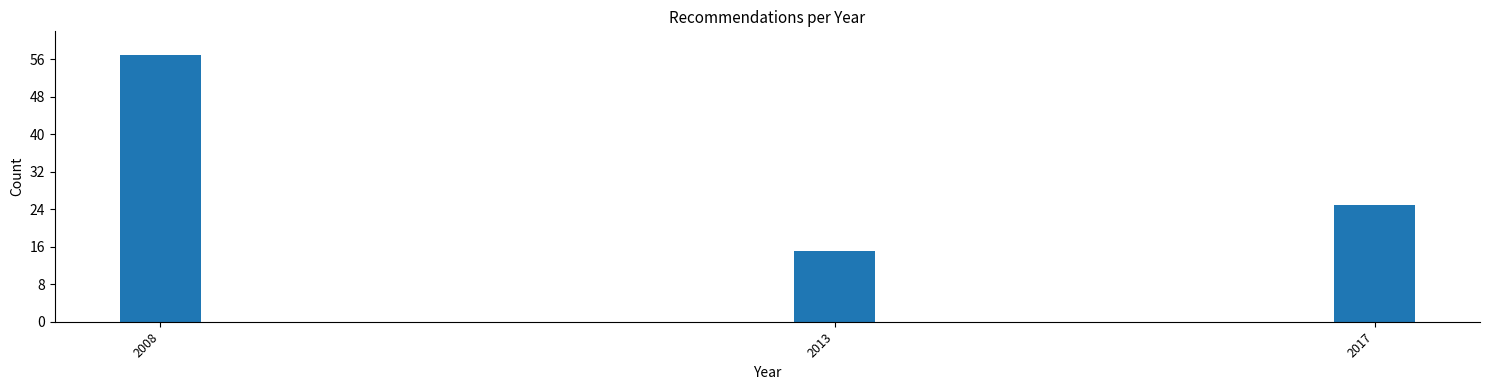

Reading right to left, list all the values displayed in this chart.

2017=25	2013=15	2008=57